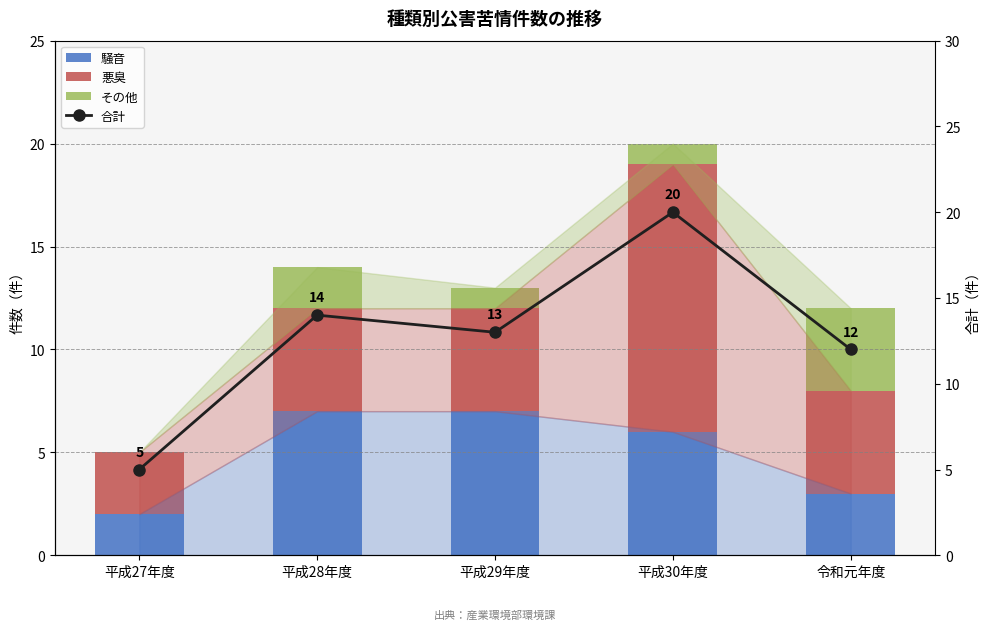

Reading left to right, transcribe all the data shown in this chart.

騒音: 平成27年度=2	平成28年度=7	平成29年度=7	平成30年度=6	令和元年度=3
悪臭: 平成27年度=3	平成28年度=5	平成29年度=5	平成30年度=13	令和元年度=5
その他: 平成27年度=0	平成28年度=2	平成29年度=1	平成30年度=1	令和元年度=4
合計: 平成27年度=5	平成28年度=14	平成29年度=13	平成30年度=20	令和元年度=12